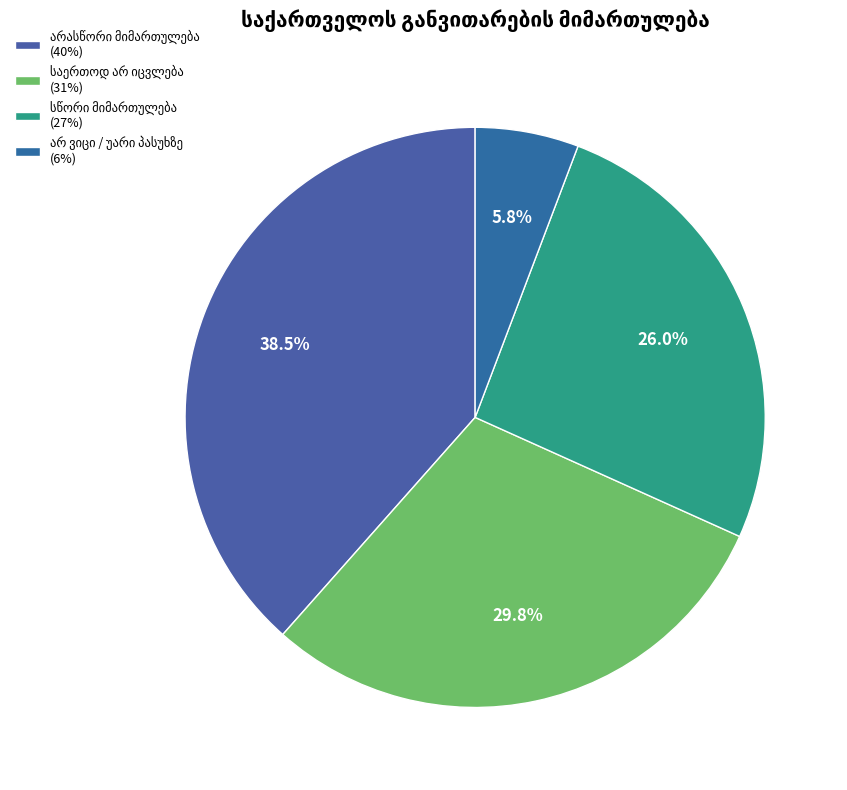

True or false: საქართველო არასწორი მიმართულებით ვითარდება accounts for 39% of the total.

True